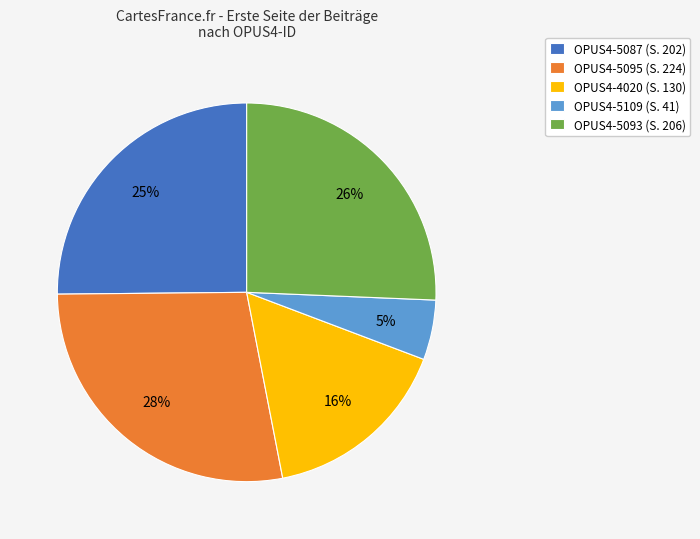

How many slices are in this pie chart?

5